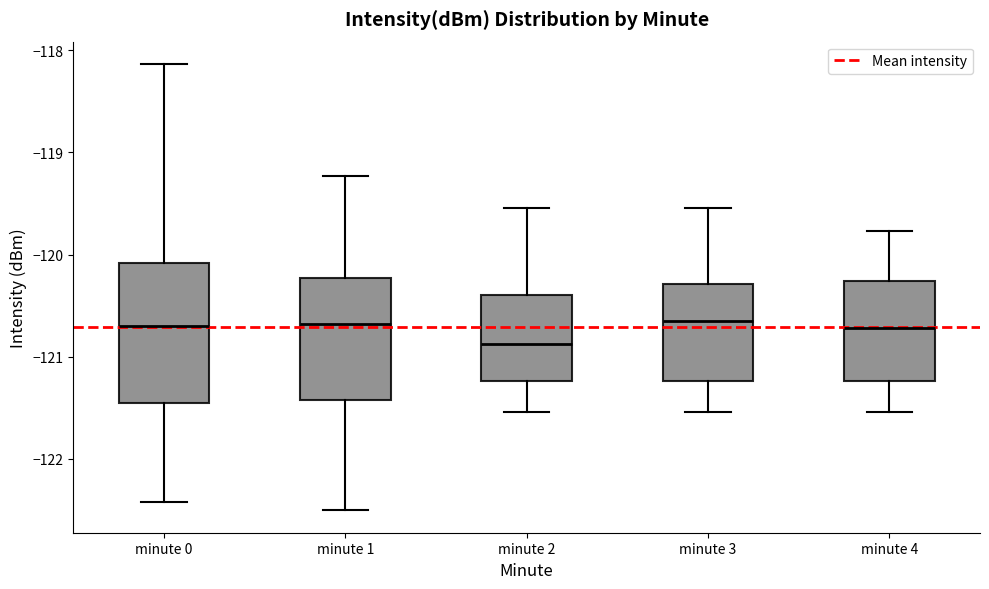

Which box is the tallest, from its lower edge to its upper edge?

minute 0